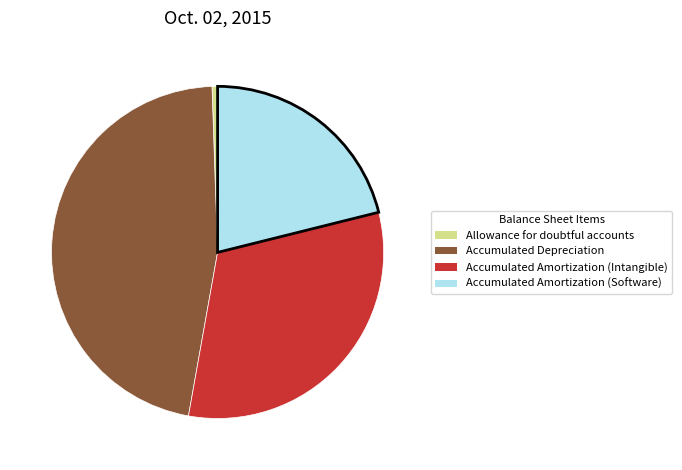

Between Accumulated Amortization (Software) and Allowance for doubtful accounts, which is larger?

Accumulated Amortization (Software)